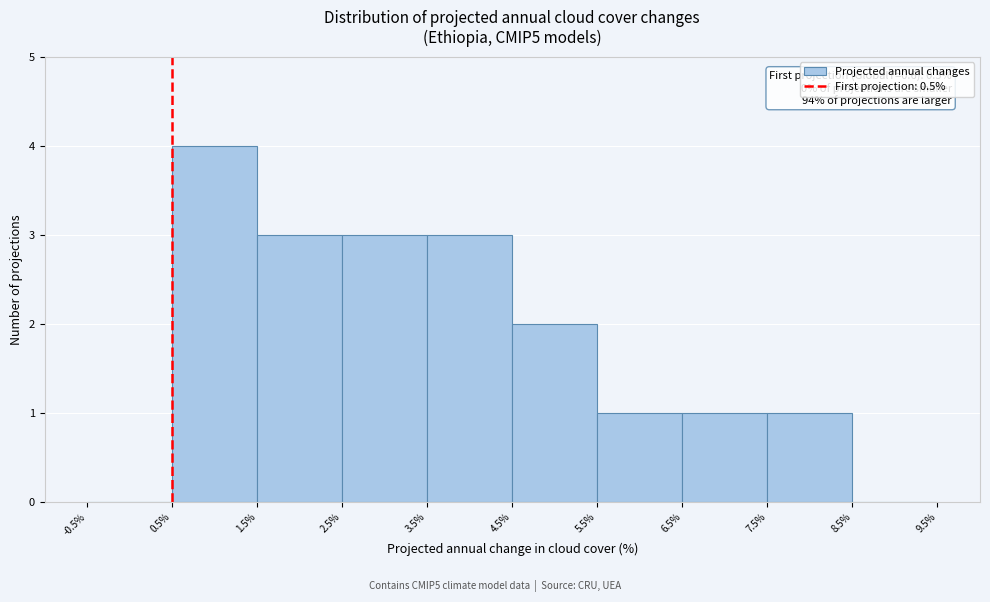

Over which range of the x-axis is the bar tallest?

0.5% to 1.5%